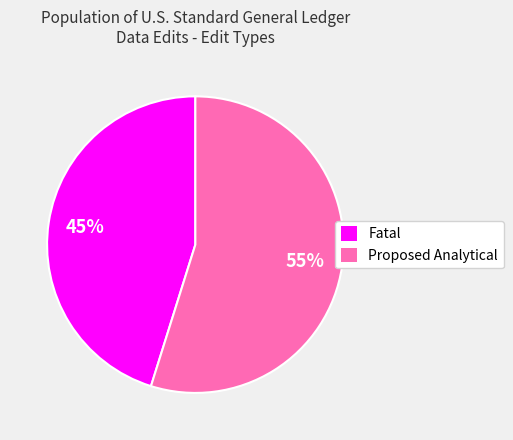

Do Proposed Analytical and Fatal together represent more than half of the pie?

Yes